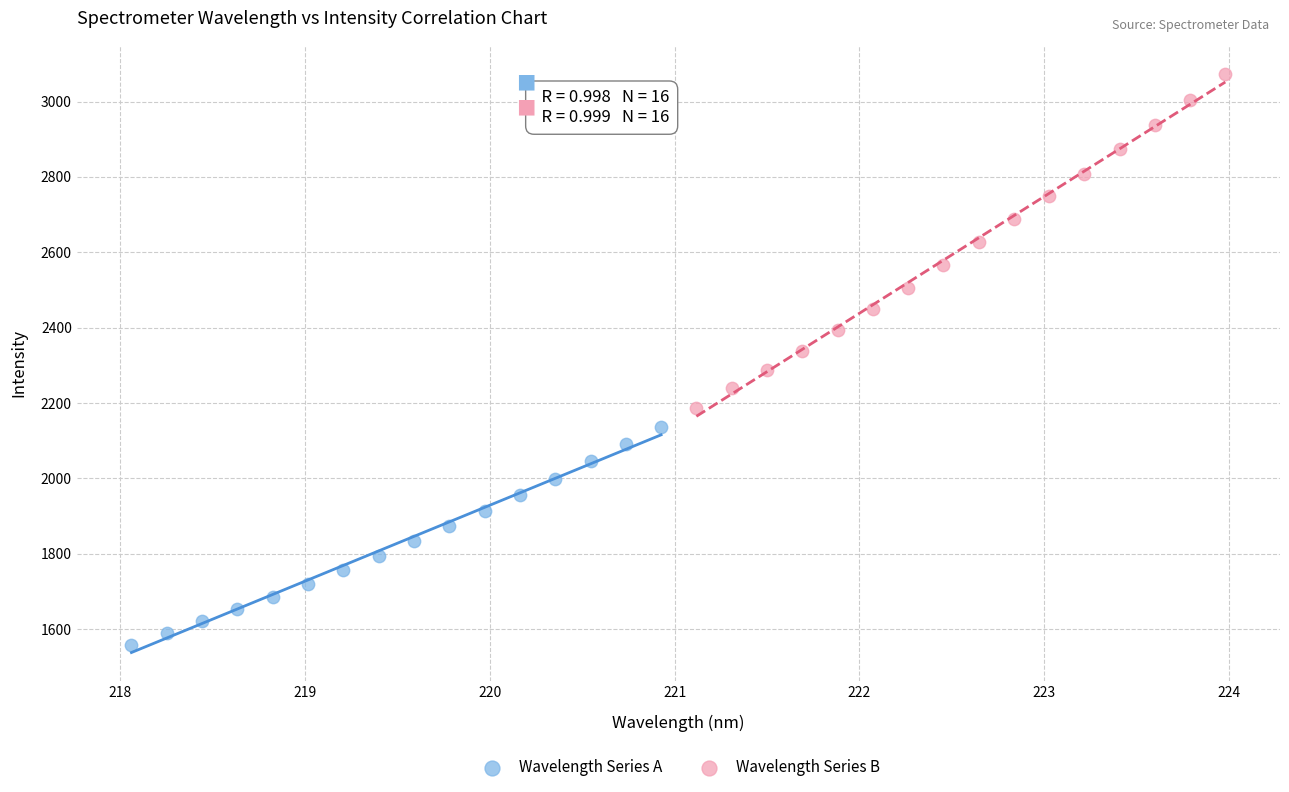

Which series reaches the minimum Y coordinate?

Wavelength Series A